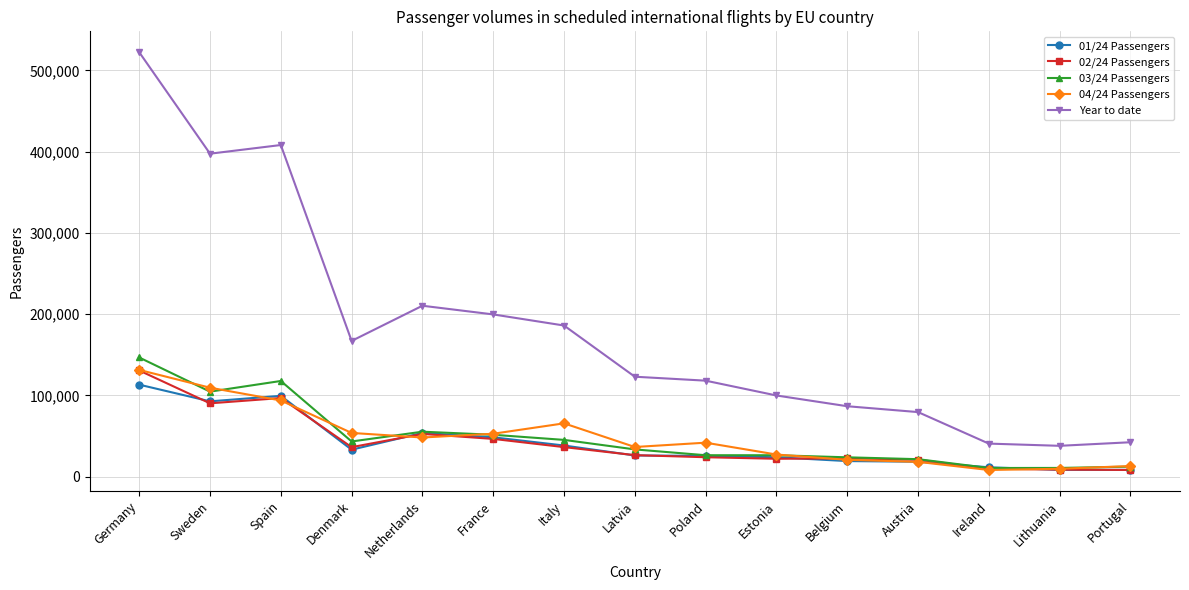

The value of 03/24 Passengers at Ireland is 10805. True or false?

True